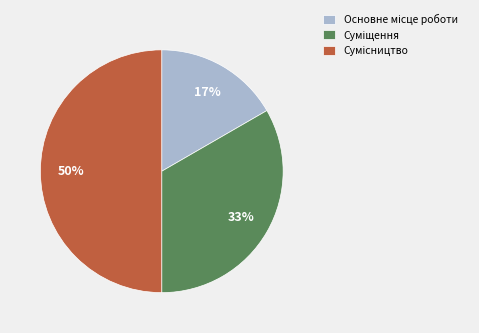

To the nearest percent, what is the difference between the largest and smallest slice percentages?

33%